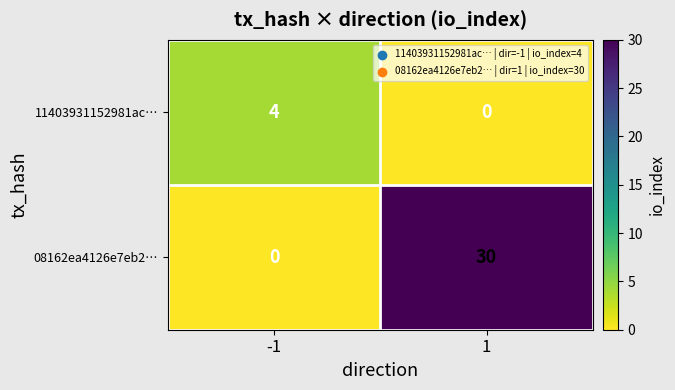

What is the sum of the 11403931152981ac… values at -1 and 1?

4